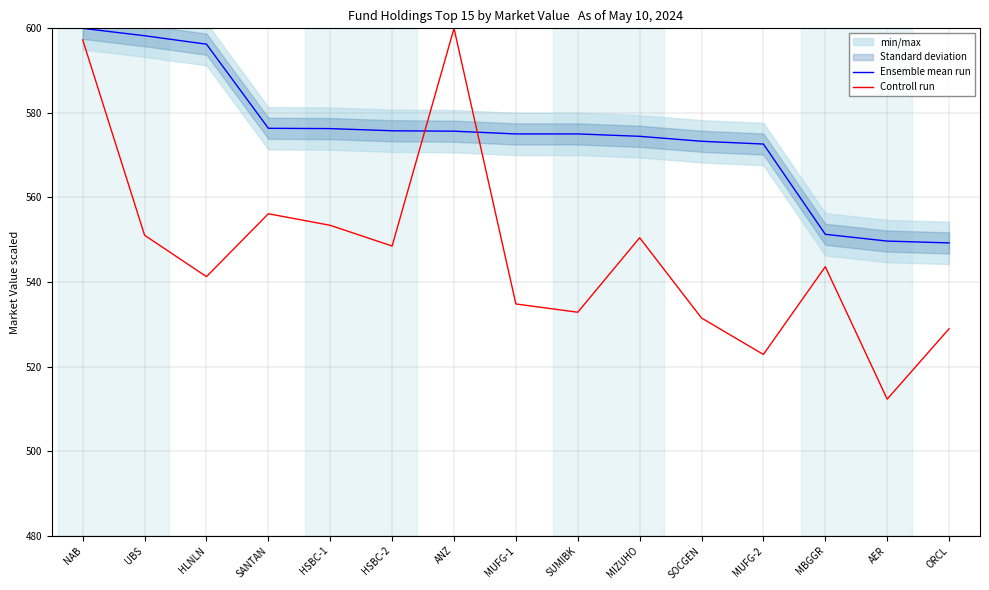

What is the lowest value of the Ensemble mean run series?

549.3